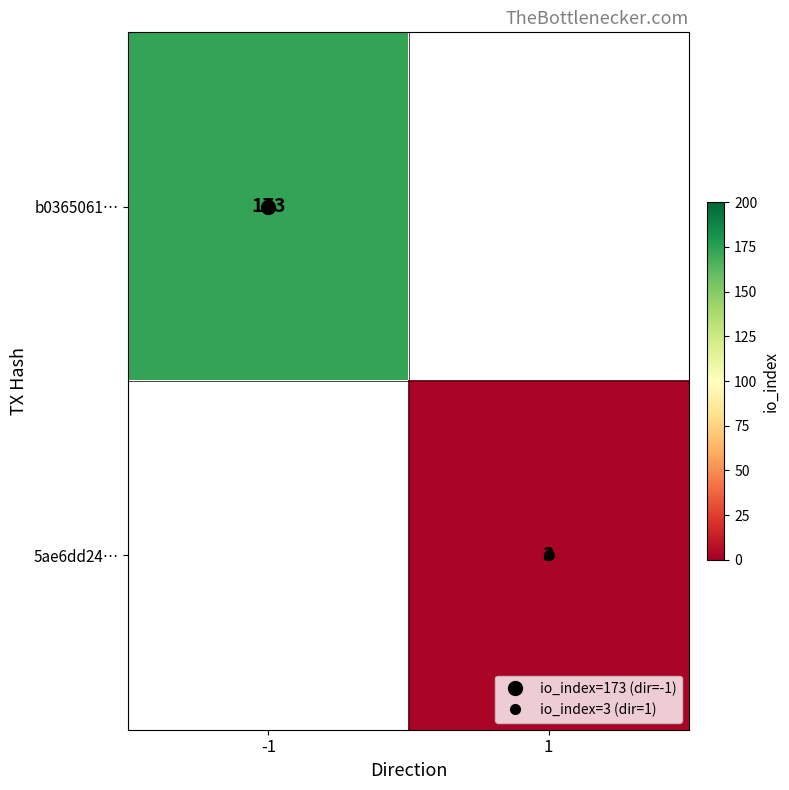

What is the maximum value for b0365061…?

173.0